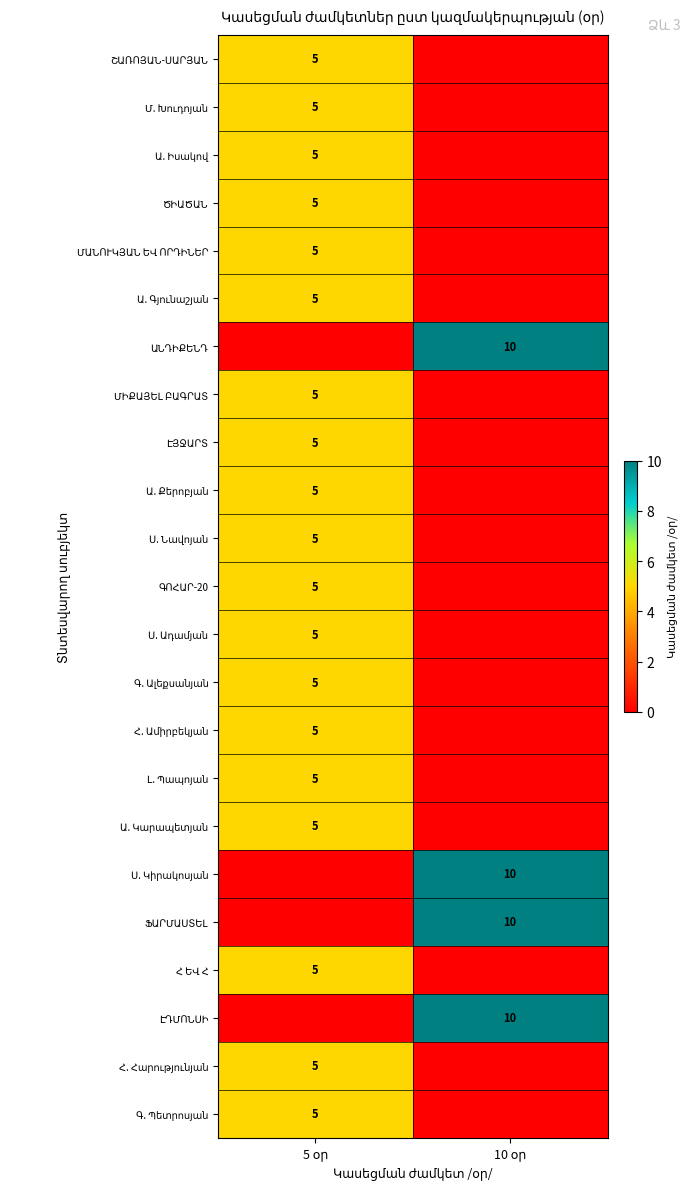

List the series in order of their peak value, highest first.

ԱՆԴԻՔԵՆԴ, Ս. Կիրակոսյան, ՖԱՐՄԱՍՏԵԼ, ԷԴՄՈՆՍԻ, ՇԱՌՈՅԱՆ-ՍԱՐՅԱՆ, Մ. Խուդոյան, Ա. Իսակով, ԾԻԱԾԱՆ, ՄԱՆՈՒԿՅԱՆ ԵՎ ՈՐԴԻՆԵՐ, Ա. Գյունաշյան, ՄԻՔԱՅԵԼ ԲԱԳՐԱՏ, ԷՅՋԱՐՏ, Ա. Քերոբյան, Ս. Նավոյան, ԳՈՀԱՐ-20, Ս. Ադամյան, Գ. Ալեքսանյան, Հ. Ամիրբեկյան, Լ. Պապոյան, Ա. Կարապետյան, Հ ԵՎ Հ, Հ. Հարությունյան, Գ. Պետրոսյան